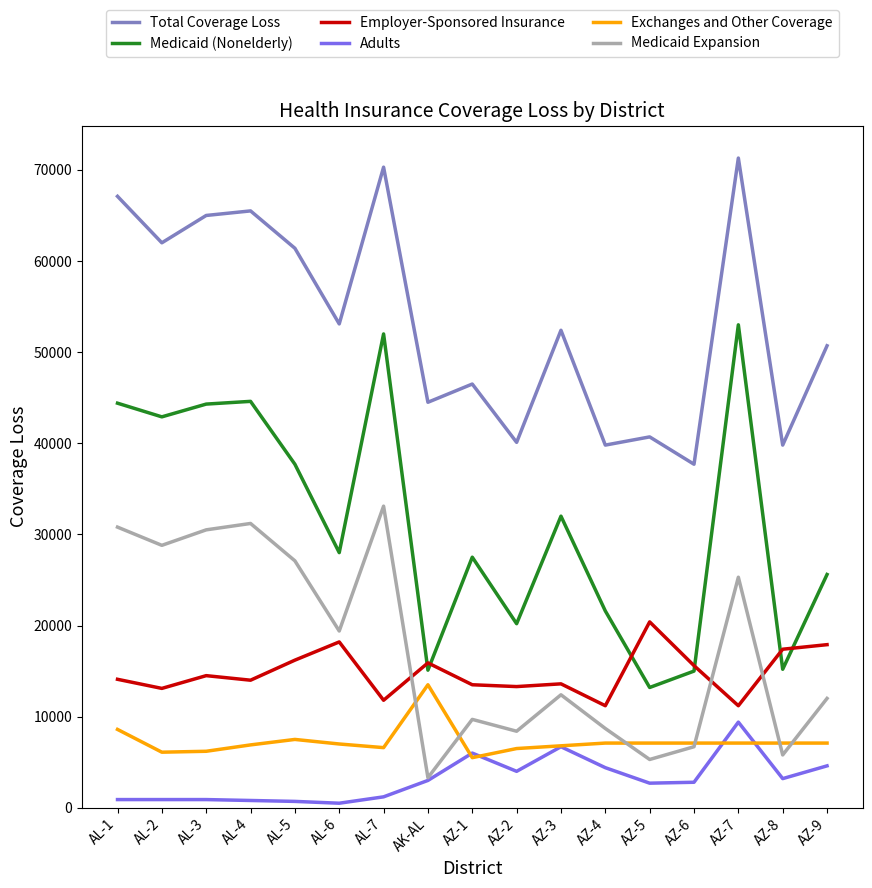

True or false: Total Coverage Loss and Employer-Sponsored Insurance intersect in this chart.

False